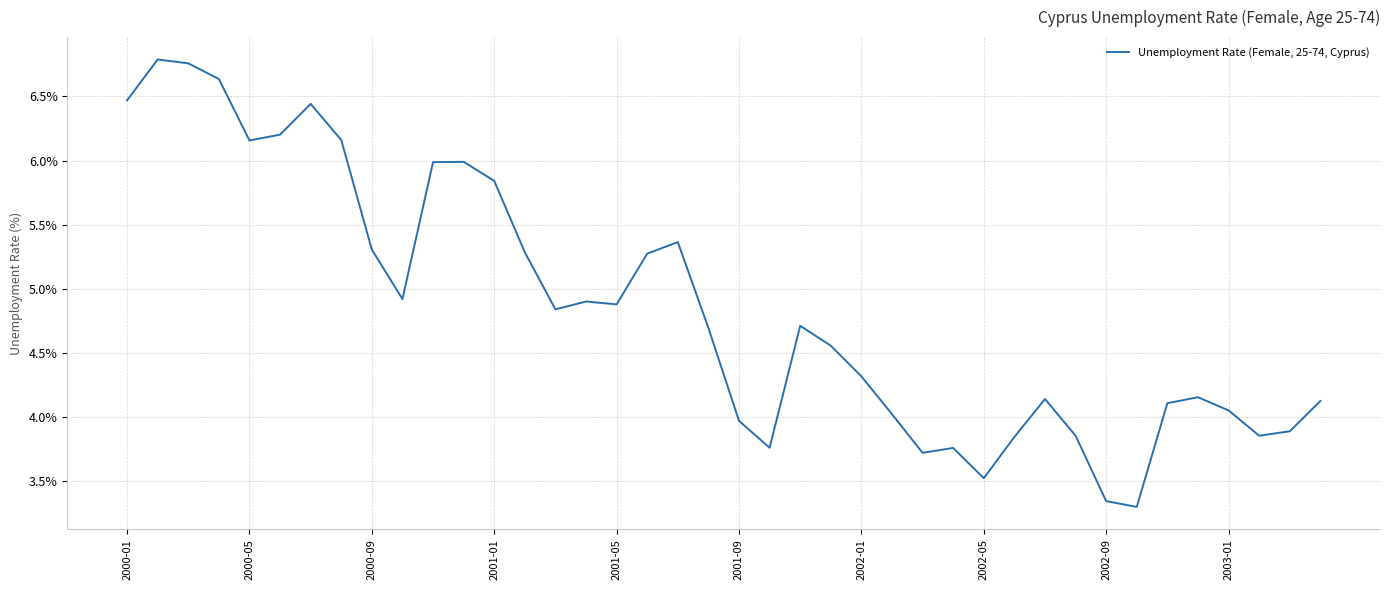

What is the difference between the maximum and minimum values?

3.5